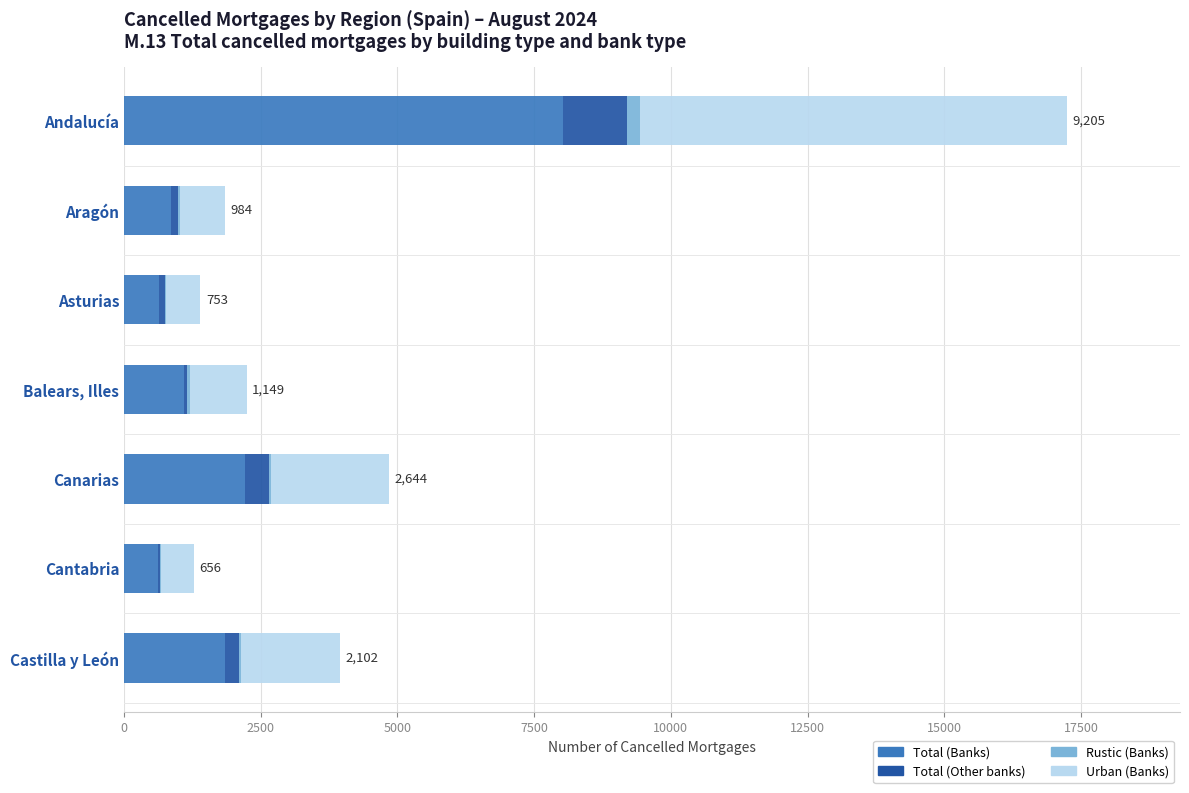

At which label does Total (Banks) reach its peak?

Andalucía